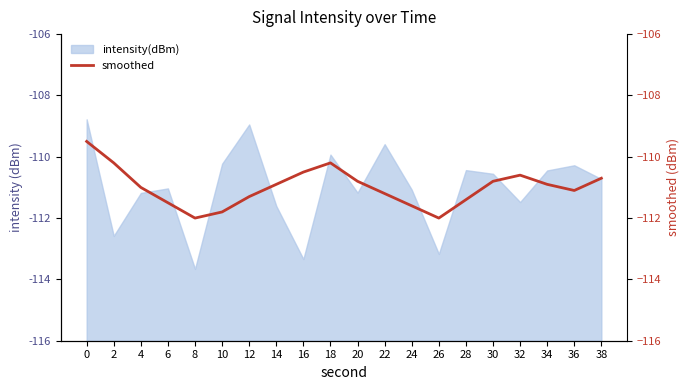

What is the value of the 10th point from the left?

-110.2